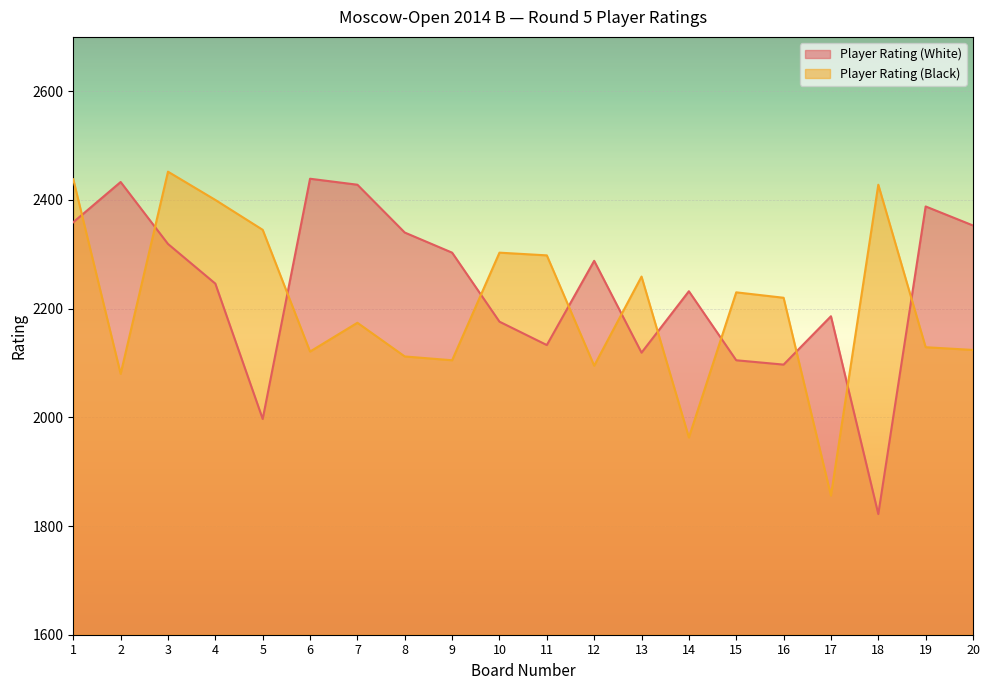

Reading right to left, what are all the values shown in this chart?

Player Rating (White): 20=2353	19=2388	18=1822	17=2186	16=2097	15=2105	14=2232	13=2119	12=2288	11=2133	10=2176	9=2303	8=2340	7=2428	6=2439	5=1997	4=2246	3=2319	2=2433	1=2359
Player Rating (Black): 20=2124	19=2129	18=2428	17=1856	16=2220	15=2230	14=1963	13=2259	12=2095	11=2298	10=2303	9=2105	8=2112	7=2174	6=2121	5=2345	4=2400	3=2452	2=2080	1=2438